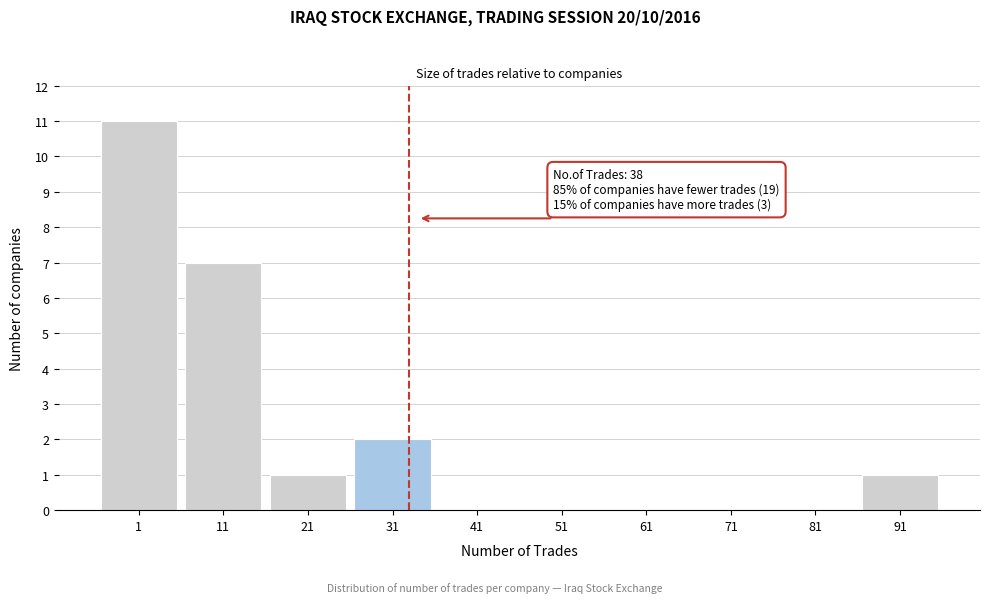

Reading left to right, extract all data points from this chart.

1=11	11=7	21=1	31=2	41=0	51=0	61=0	71=0	81=0	91=1